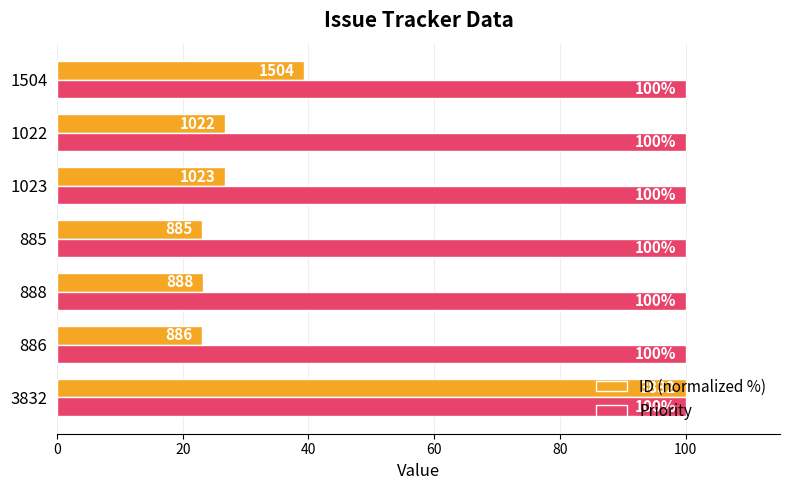

At which category is the sum across all series the highest?

3832